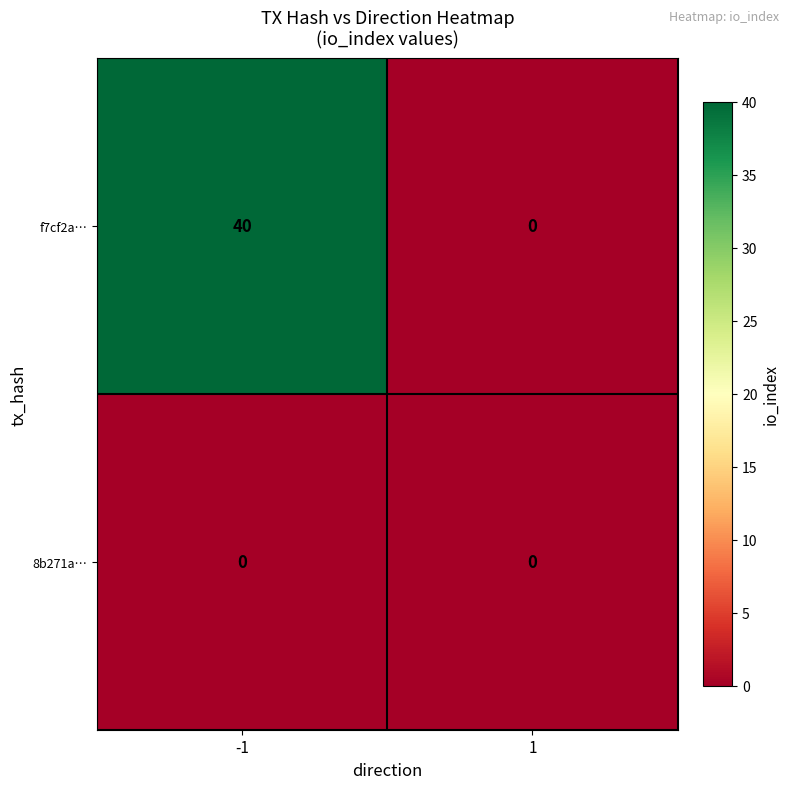

What is the total value across all series at -1?

40